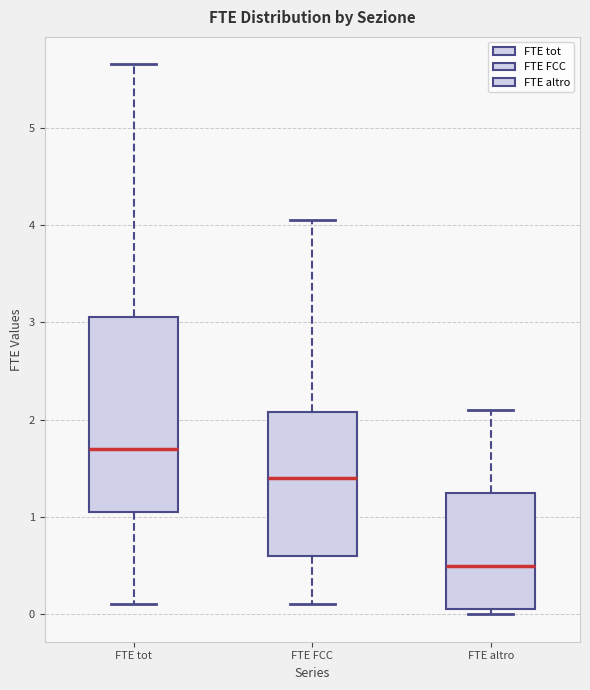

Which box's median line is the lowest?

FTE altro